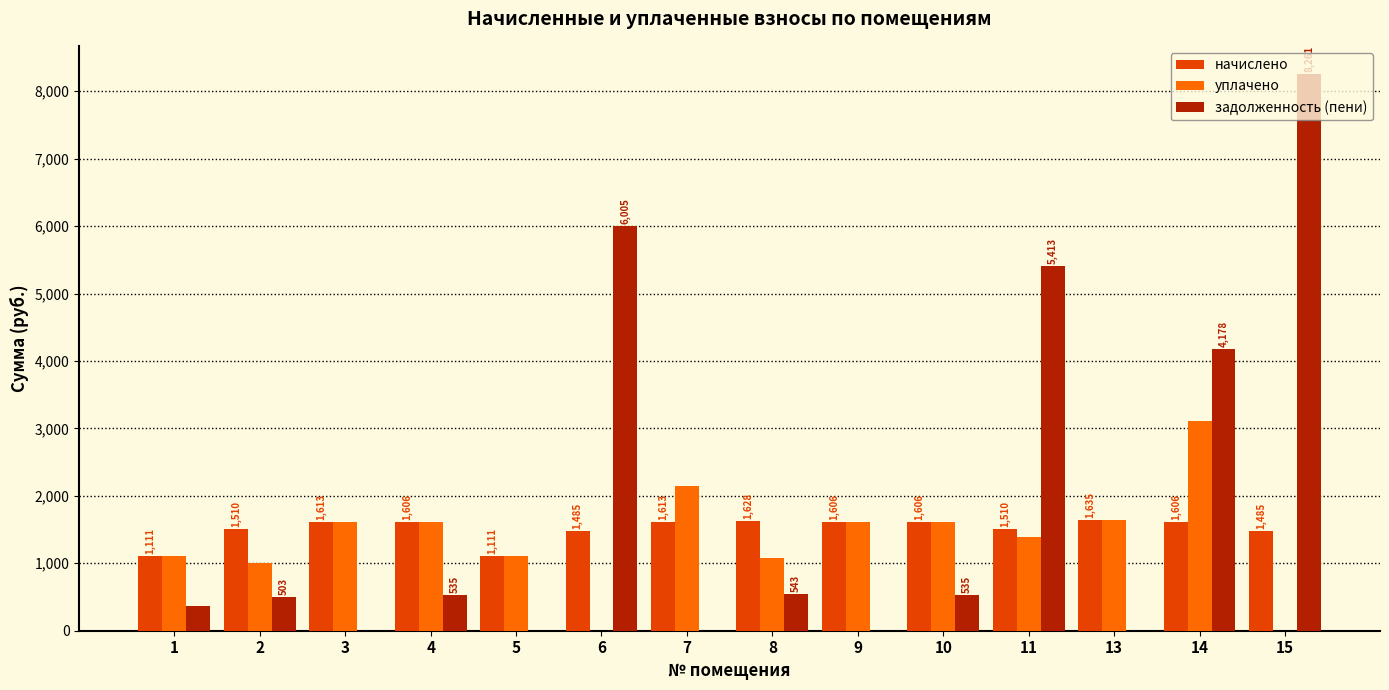

Which series changed the most between 10 and 11?

задолженность (пени)